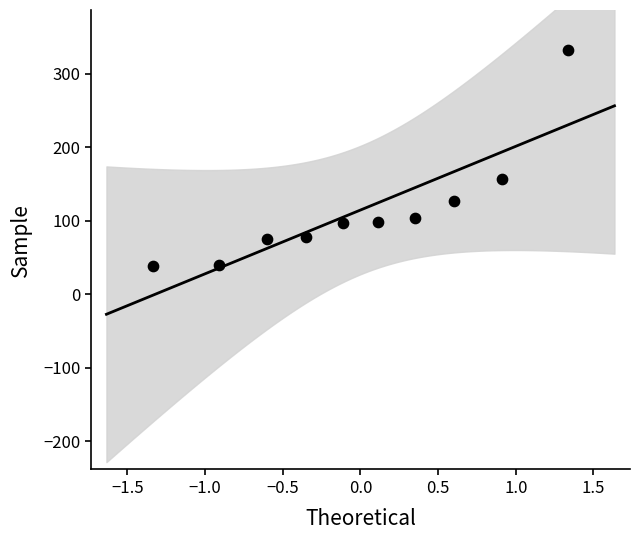

What Y value in the scatter plot is closest to 185?

156.4